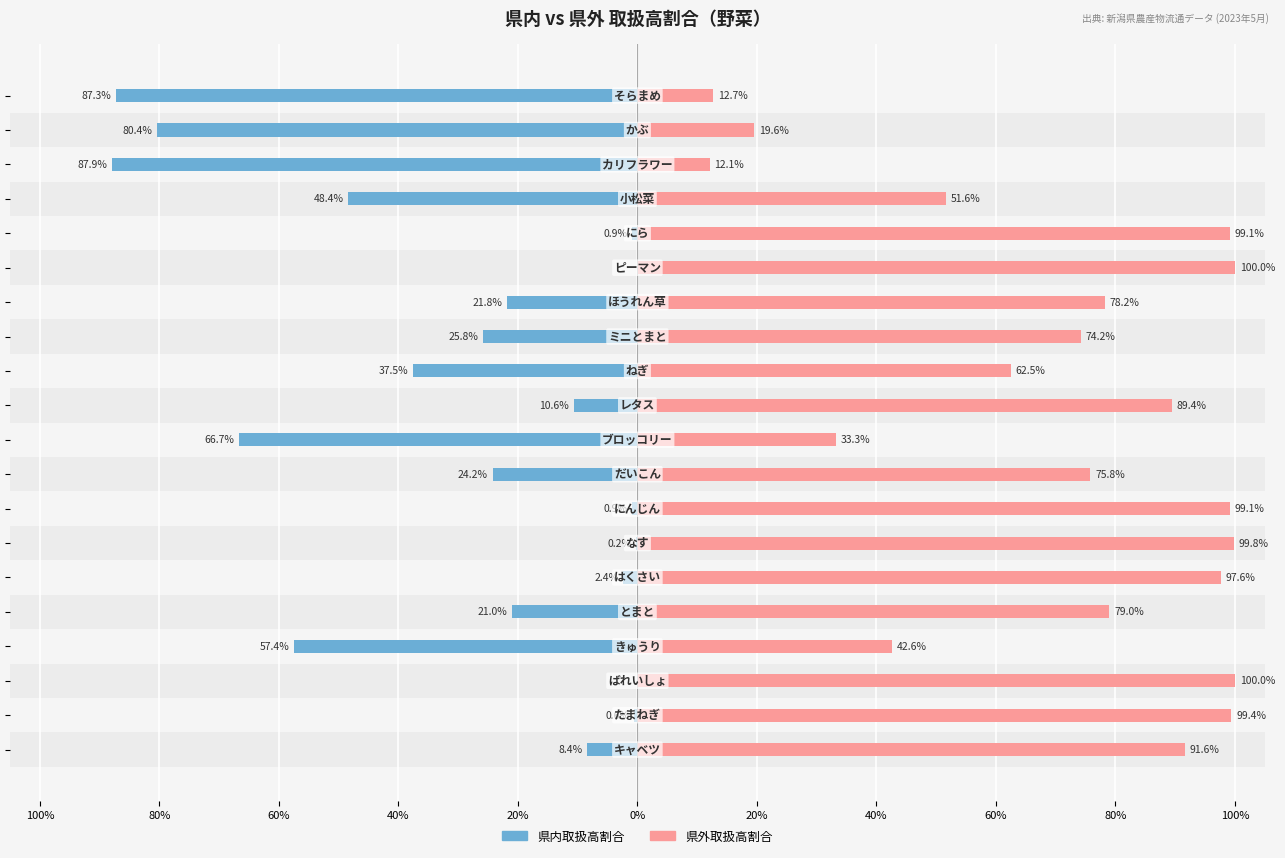

At how many categories does at least one series exceed -86?

20